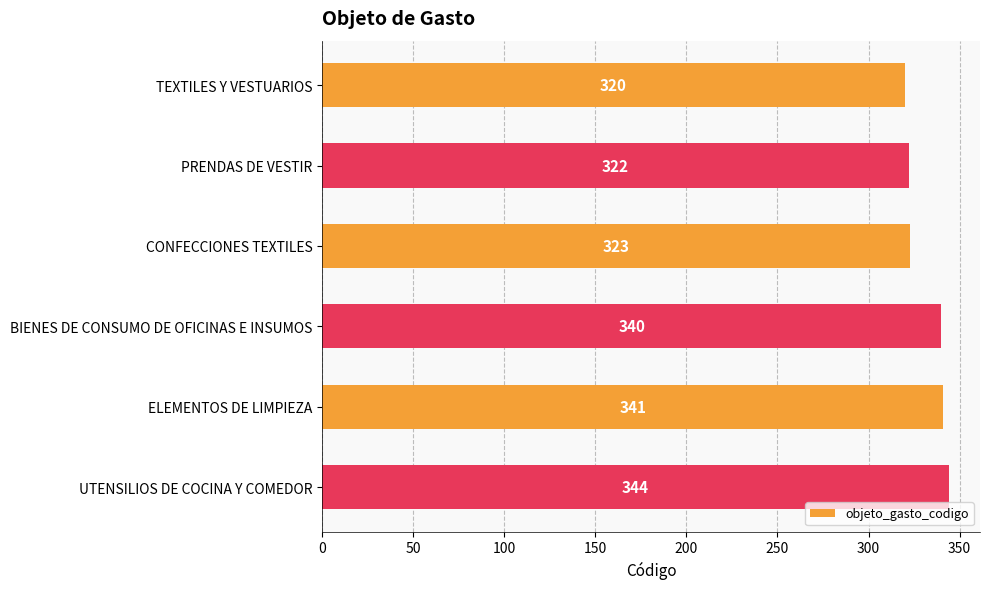

The value at BIENES DE CONSUMO DE OFICINAS E INSUMOS is 340. True or false?

True